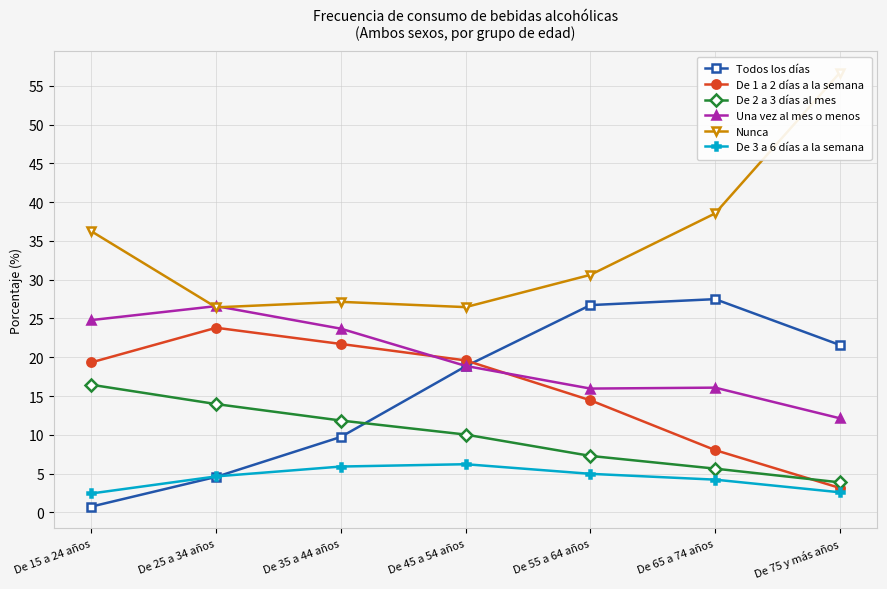

Is the value of Una vez al mes o menos at De 65 a 74 años greater than the value of Todos los días at De 75 y más años?

No